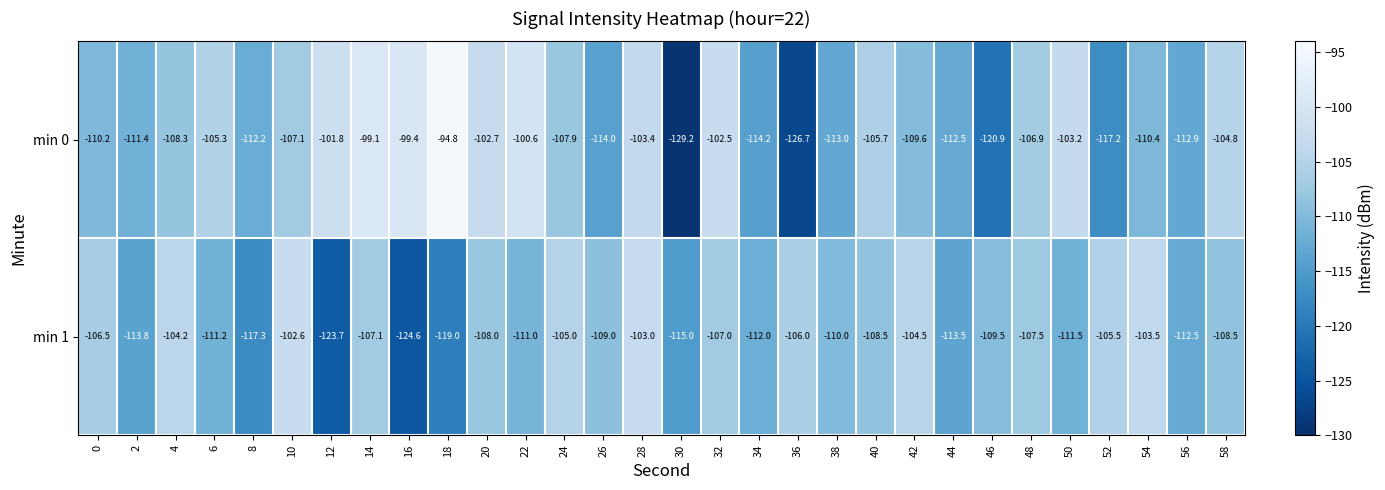

Rank the series at 22 from lowest to highest value.

min 1, min 0